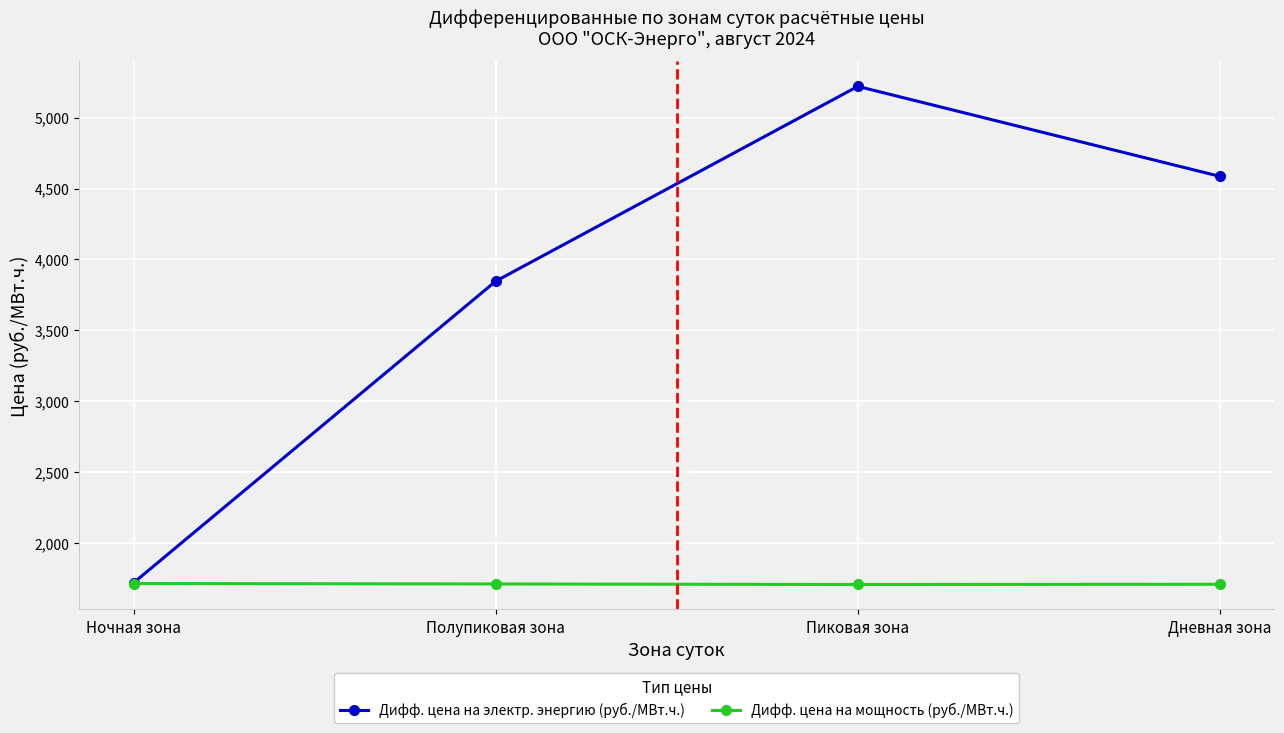

What are all the series names shown in the legend?

Дифф. цена на электр. энергию (руб./МВт.ч.), Дифф. цена на мощность (руб./МВт.ч.)